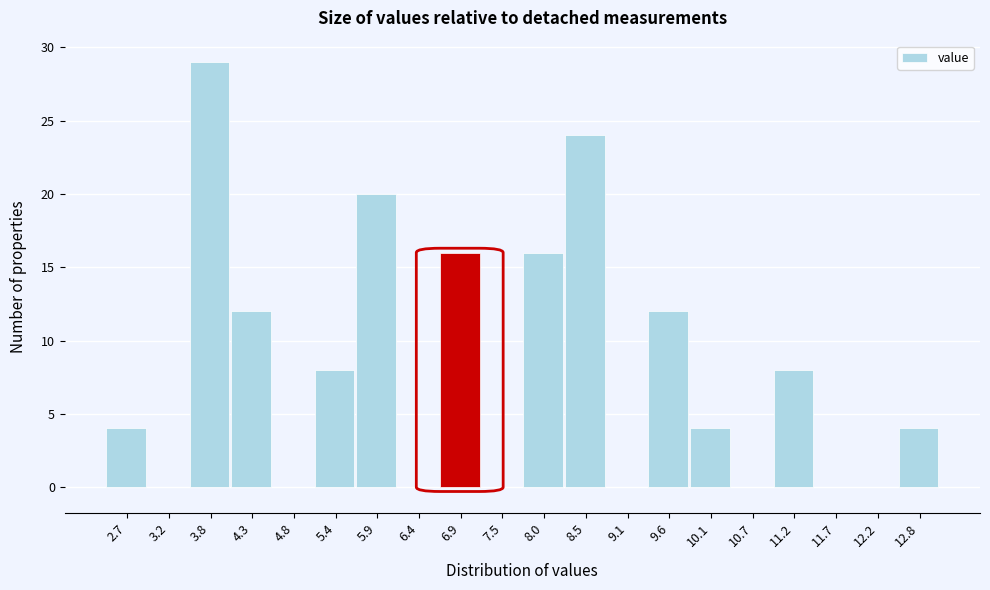

Reading left to right, list all the values displayed in this chart.

2.7=4	3.2=0	3.8=29	4.3=12	4.8=0	5.4=8	5.9=20	6.4=0	6.9=16	7.5=0	8.0=16	8.5=24	9.1=0	9.6=12	10.1=4	10.7=0	11.2=8	11.7=0	12.2=0	12.8=4